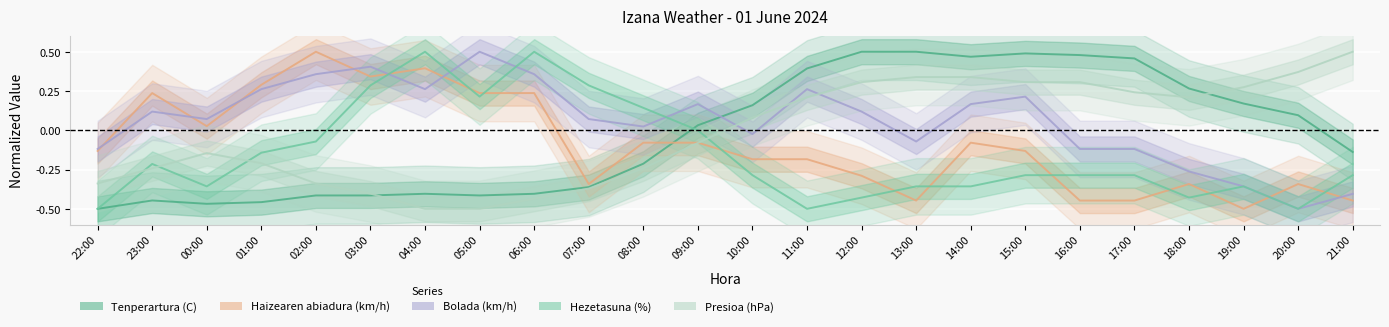

Reading left to right, list all the values displayed in this chart.

Tenperartura (C): -0.5	-0.4	-0.5	-0.5	-0.4	-0.4	-0.4	-0.4	-0.4	-0.4	-0.2	0.0	0.2	0.4	0.5	0.5	0.5	0.5	0.5	0.5	0.3	0.2	0.1	-0.1
Haizearen abiadura (km/h): -0.1	0.2	0.0	0.3	0.5	0.3	0.4	0.2	0.2	-0.3	-0.1	-0.1	-0.2	-0.2	-0.3	-0.4	-0.1	-0.1	-0.4	-0.4	-0.3	-0.5	-0.3	-0.4
Bolada (km/h): -0.1	0.1	0.1	0.3	0.4	0.4	0.3	0.5	0.4	0.1	0.0	0.2	-0.0	0.3	0.1	-0.1	0.2	0.2	-0.1	-0.1	-0.3	-0.4	-0.5	-0.4
Hezetasuna (%): -0.5	-0.2	-0.4	-0.1	-0.1	0.3	0.5	0.2	0.5	0.3	0.1	0.0	-0.3	-0.5	-0.4	-0.4	-0.4	-0.3	-0.3	-0.3	-0.4	-0.4	-0.5	-0.3
Presioa (hPa): -0.3	-0.2	-0.1	-0.2	-0.3	-0.4	-0.5	-0.5	-0.4	-0.4	-0.2	-0.1	0.1	0.2	0.3	0.3	0.3	0.3	0.3	0.2	0.2	0.3	0.4	0.5